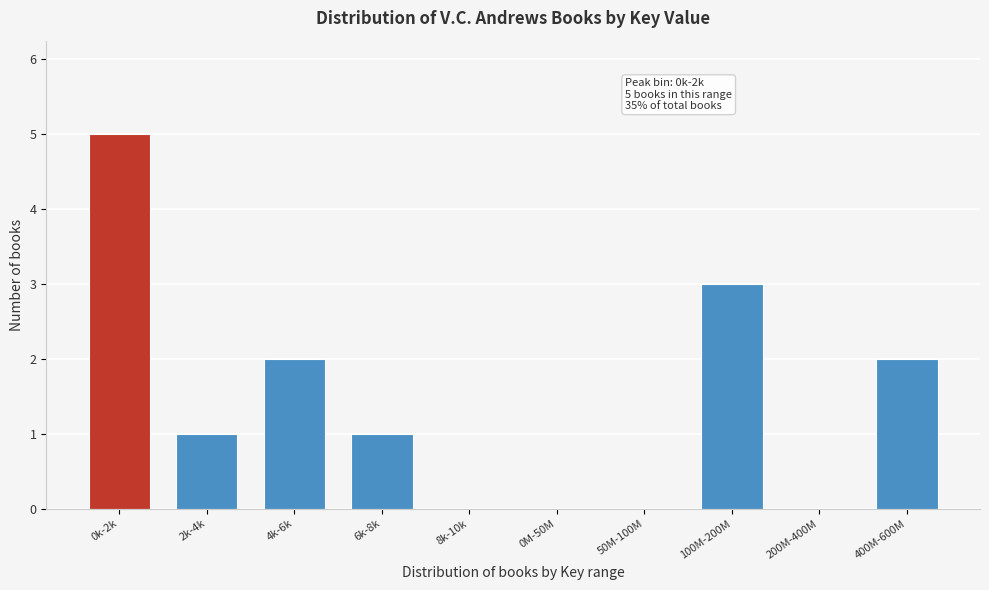

Reading left to right, extract all data points from this chart.

0k-2k=5	2k-4k=1	4k-6k=2	6k-8k=1	8k-10k=0	0M-50M=0	50M-100M=0	100M-200M=3	200M-400M=0	400M-600M=2